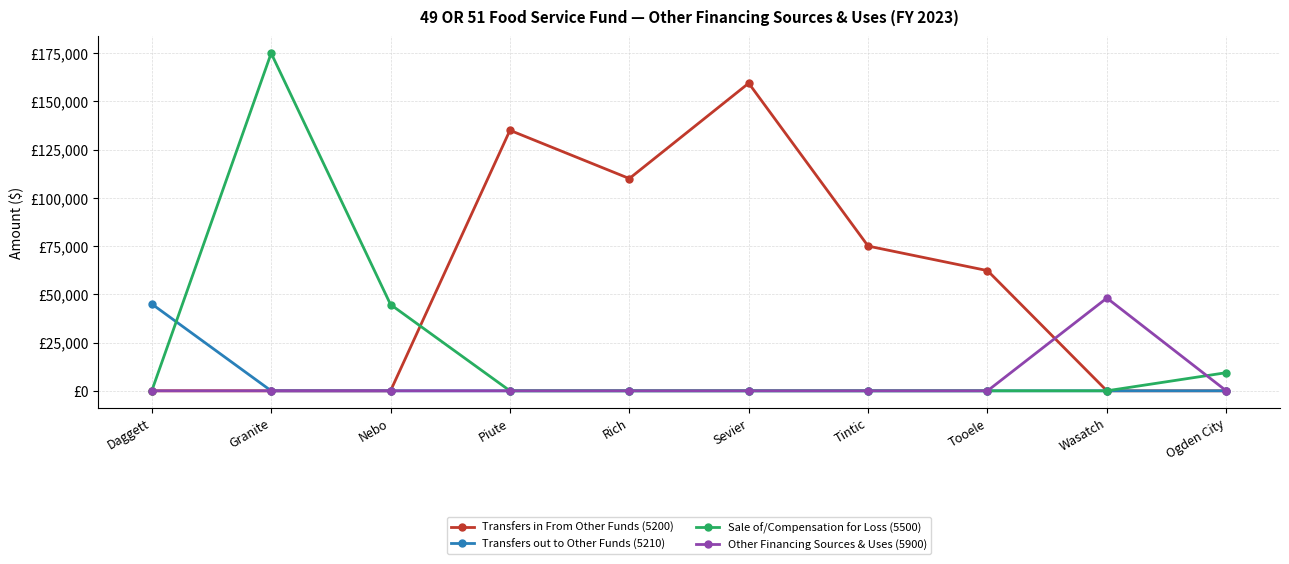

Between Nebo and Rich, which series saw the biggest shift?

Transfers in From Other Funds (5200)